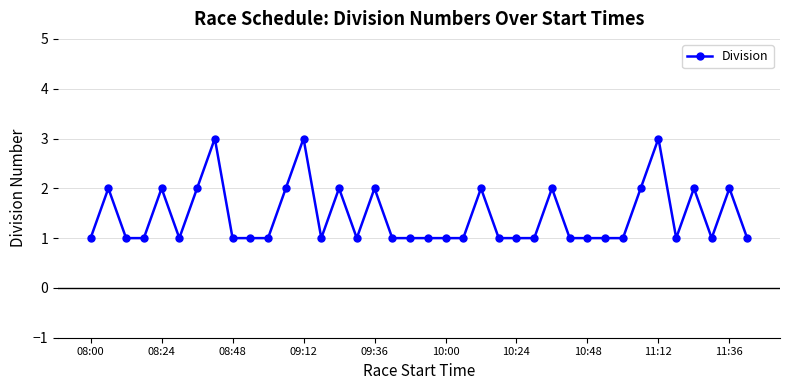

What is the sum of all values?

55